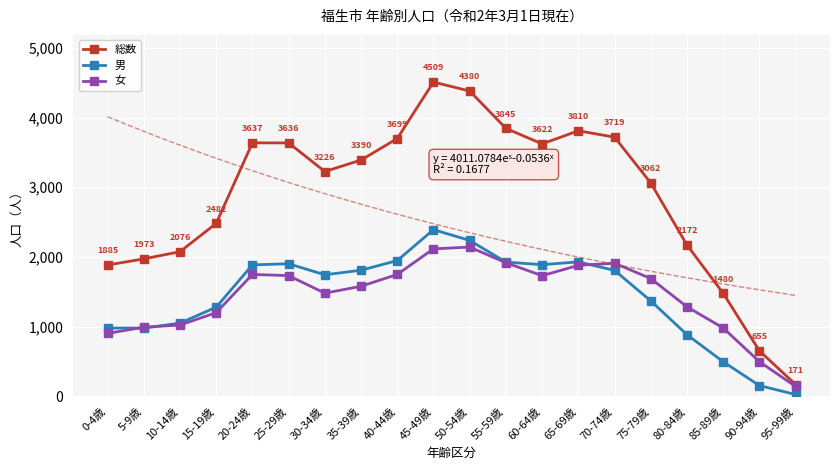

True or false: 総数 and 女 cross at least once.

False